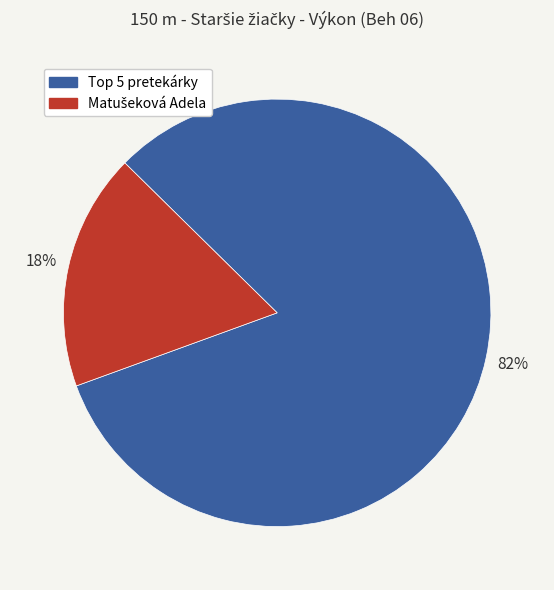

Is there a majority slice in this chart?

Yes